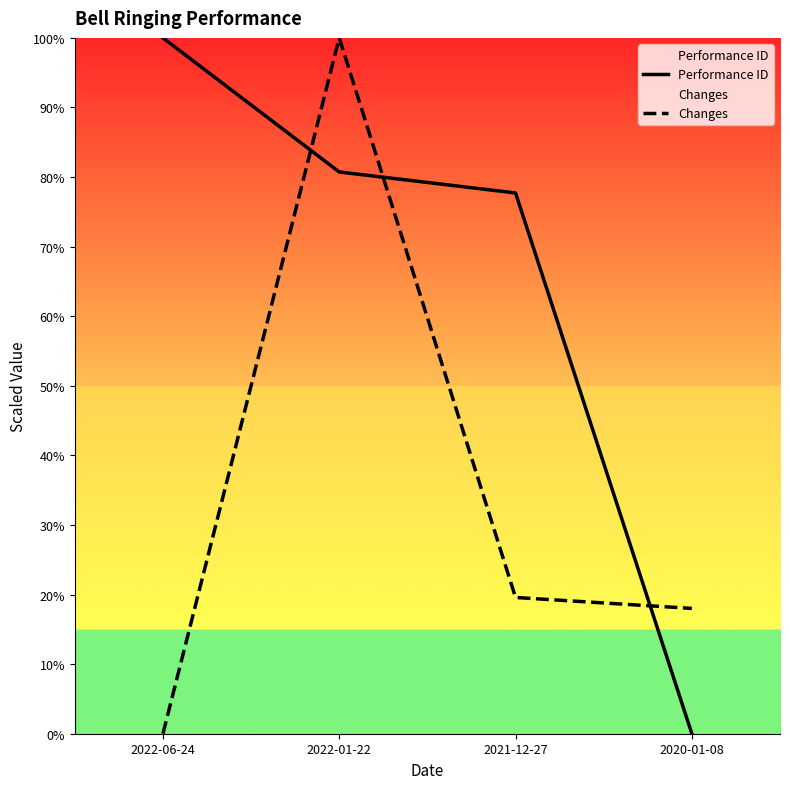

Which series ends up on top after the final intersection of Changes and Performance ID?

Changes